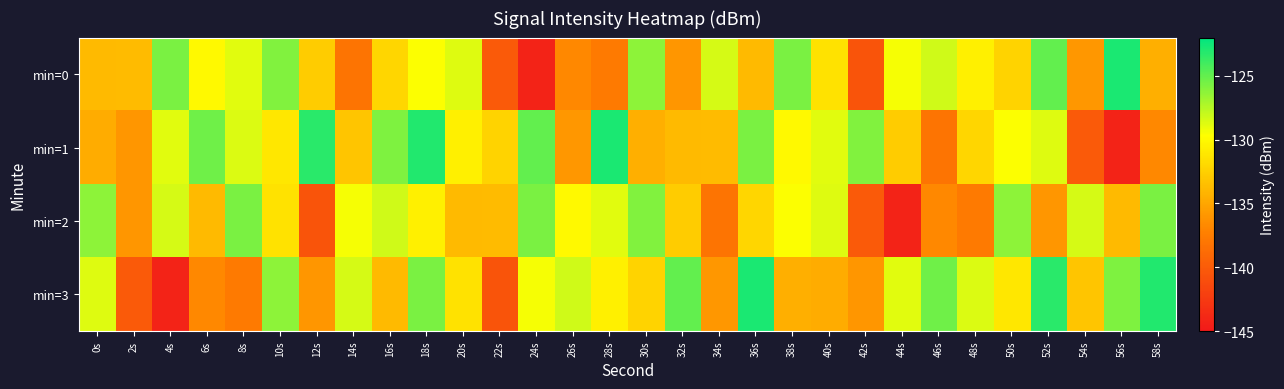

Reading left to right, transcribe all the data shown in this chart.

min=0: 0s=-133.8	2s=-133.7	4s=-125.7	6s=-130.0	8s=-128.8	10s=-125.9	12s=-132.8	14s=-138.2	16s=-132.1	18s=-129.6	20s=-128.6	22s=-140.1	24s=-144.3	26s=-136.7	28s=-137.7	30s=-126.3	32s=-136.0	34s=-128.5	36s=-133.8	38s=-125.8	40s=-131.4	42s=-140.5	44s=-129.4	46s=-128.2	48s=-130.6	50s=-132.3	52s=-125.0	54s=-135.9	56s=-122.8	58s=-134.4
min=1: 0s=-134.6	2s=-135.9	4s=-128.8	6s=-125.4	8s=-128.6	10s=-131.1	12s=-123.3	14s=-133.1	16s=-125.8	18s=-123.0	20s=-130.6	22s=-132.3	24s=-125.0	26s=-135.9	28s=-122.8	30s=-134.4	32s=-133.8	34s=-133.7	36s=-125.7	38s=-130.0	40s=-128.8	42s=-125.9	44s=-132.8	46s=-138.2	48s=-132.1	50s=-129.6	52s=-128.6	54s=-140.1	56s=-144.3	58s=-136.7
min=2: 0s=-126.3	2s=-136.0	4s=-128.5	6s=-133.8	8s=-125.8	10s=-131.4	12s=-140.5	14s=-129.4	16s=-128.2	18s=-130.6	20s=-133.8	22s=-133.7	24s=-125.7	26s=-130.0	28s=-128.8	30s=-125.9	32s=-132.8	34s=-138.2	36s=-132.1	38s=-129.6	40s=-128.6	42s=-140.1	44s=-144.3	46s=-136.7	48s=-137.7	50s=-126.3	52s=-136.0	54s=-128.5	56s=-133.8	58s=-125.8
min=3: 0s=-128.6	2s=-140.1	4s=-144.3	6s=-136.7	8s=-137.7	10s=-126.3	12s=-136.0	14s=-128.5	16s=-133.8	18s=-125.8	20s=-131.4	22s=-140.5	24s=-129.4	26s=-128.2	28s=-130.6	30s=-132.3	32s=-125.0	34s=-135.9	36s=-122.8	38s=-134.4	40s=-134.6	42s=-135.9	44s=-128.8	46s=-125.4	48s=-128.6	50s=-131.1	52s=-123.3	54s=-133.1	56s=-125.8	58s=-123.0